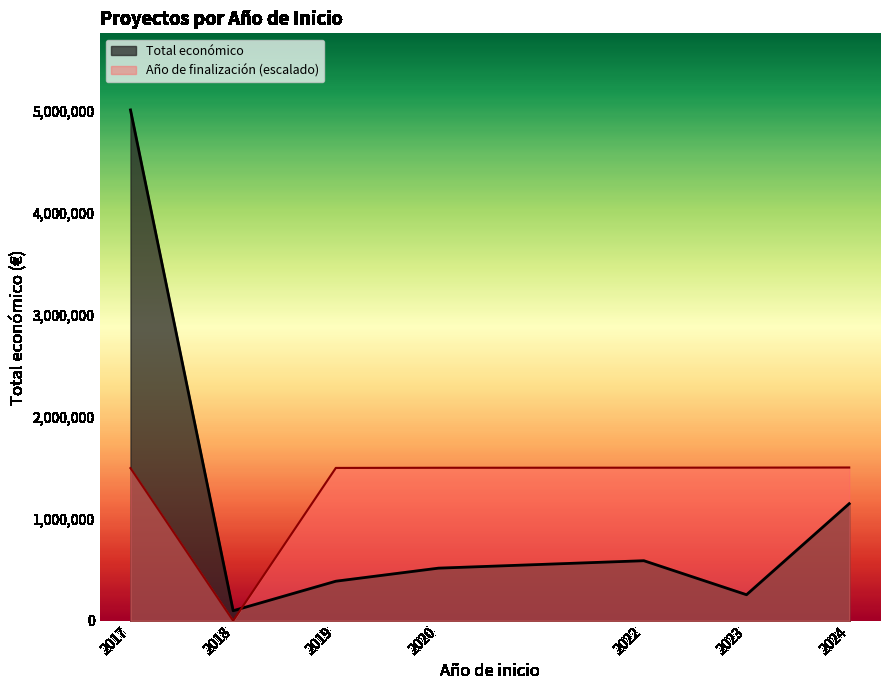

What are all the series names shown in the legend?

Total económico, Año de finalización (escalado)